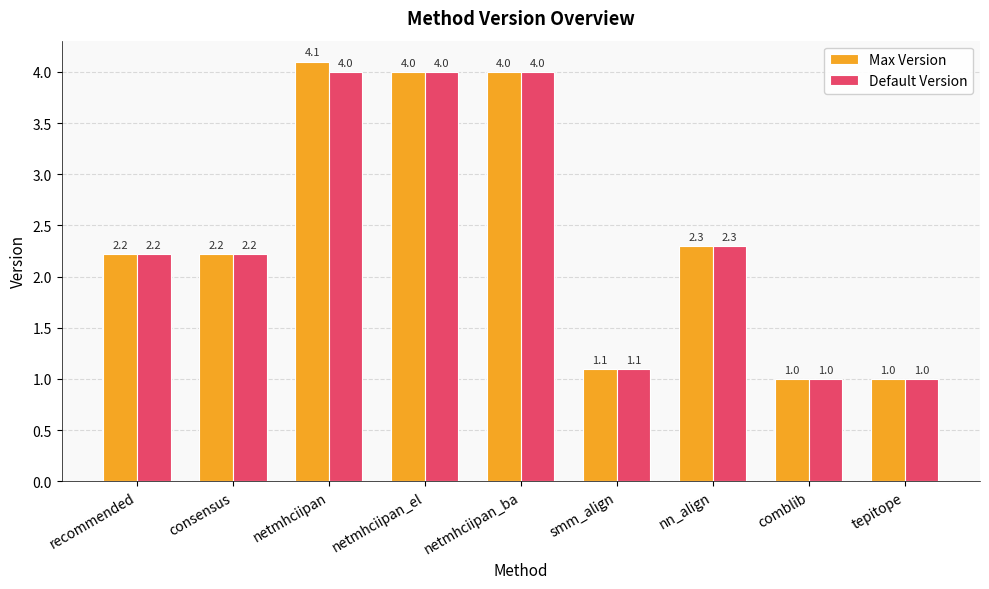

What is the maximum value shown in the chart?

4.1